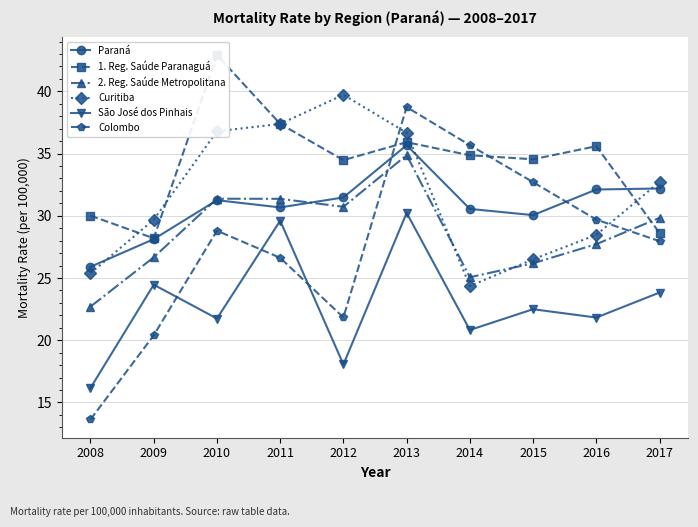

What is the value of the São José dos Pinhais point at the 3rd from the left?

21.7